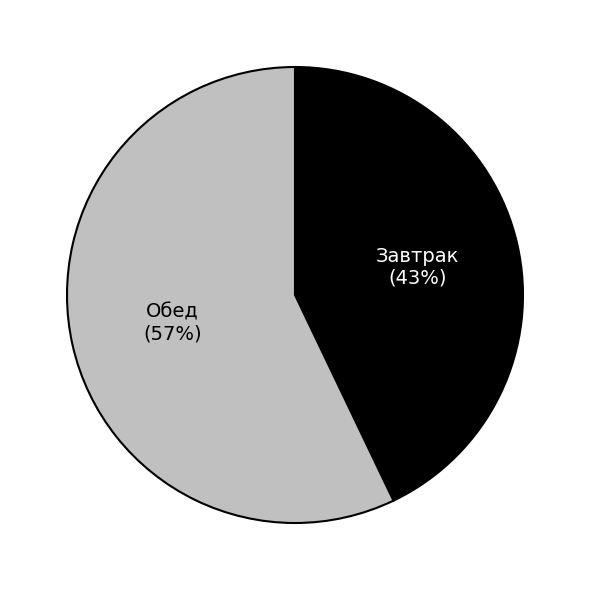

To the nearest percent, what is the difference between the largest and smallest slice percentages?

14%